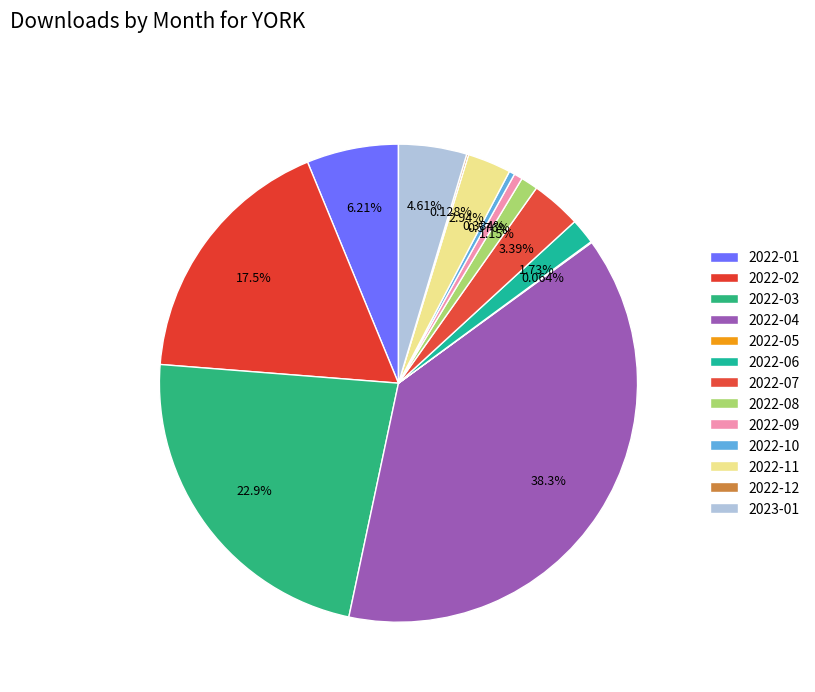

How many slices are in this pie chart?

13